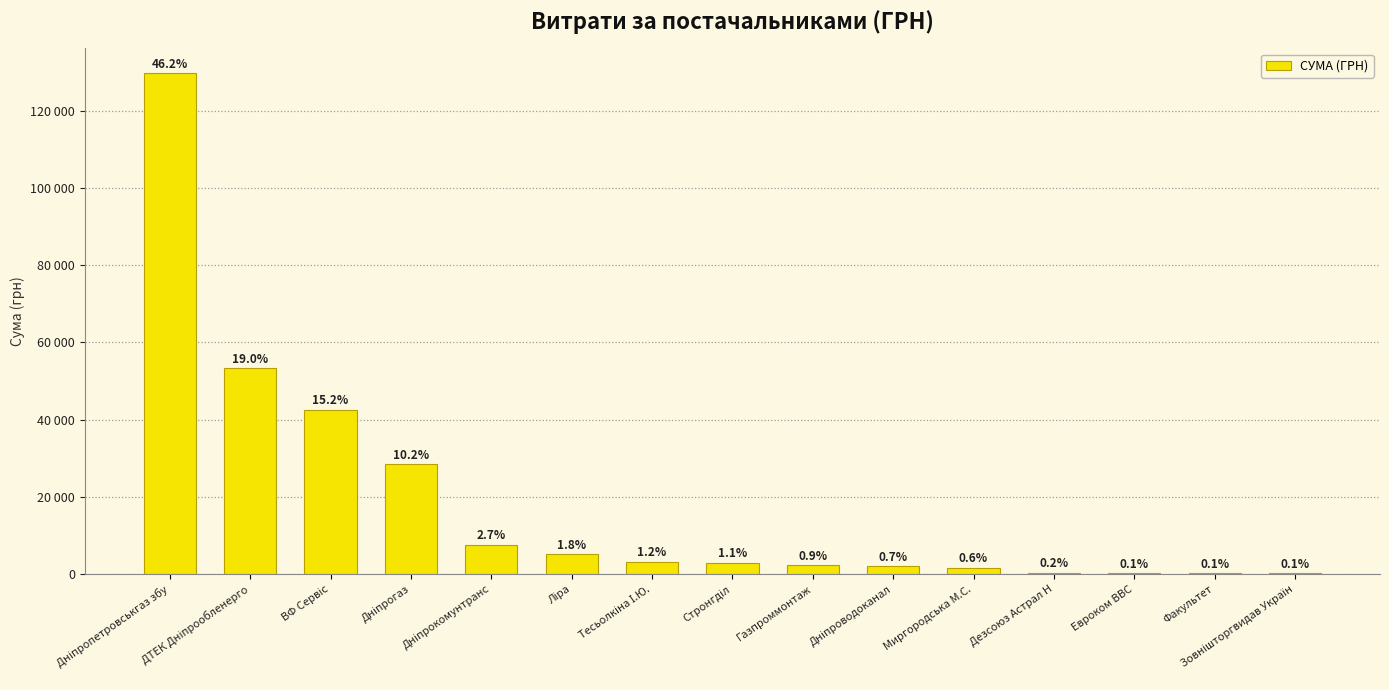

List the labels in order of value, smallest first.

Зовнішторгвидав Україн, Факультет, Евроком ВВС, Дезсоюз Астрал Н, Миргородська М.С., Дніпроводоканал, Газпроммонтаж, Стронгділ, Тесьолкіна І.Ю., Ліра, Дніпрокомунтранс, Дніпрогаз, ВФ Сервіс, ДТЕК Дніпрообленерго, Дніпропетровськгаз збу